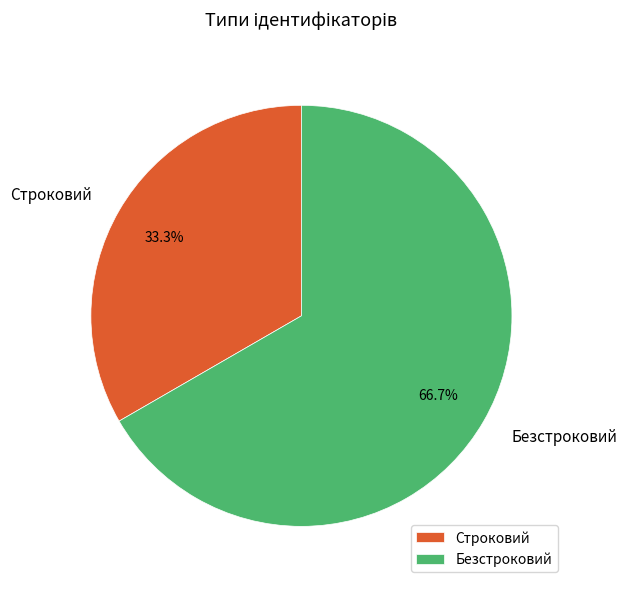

To the nearest percent, what portion does Строковий represent?

33%